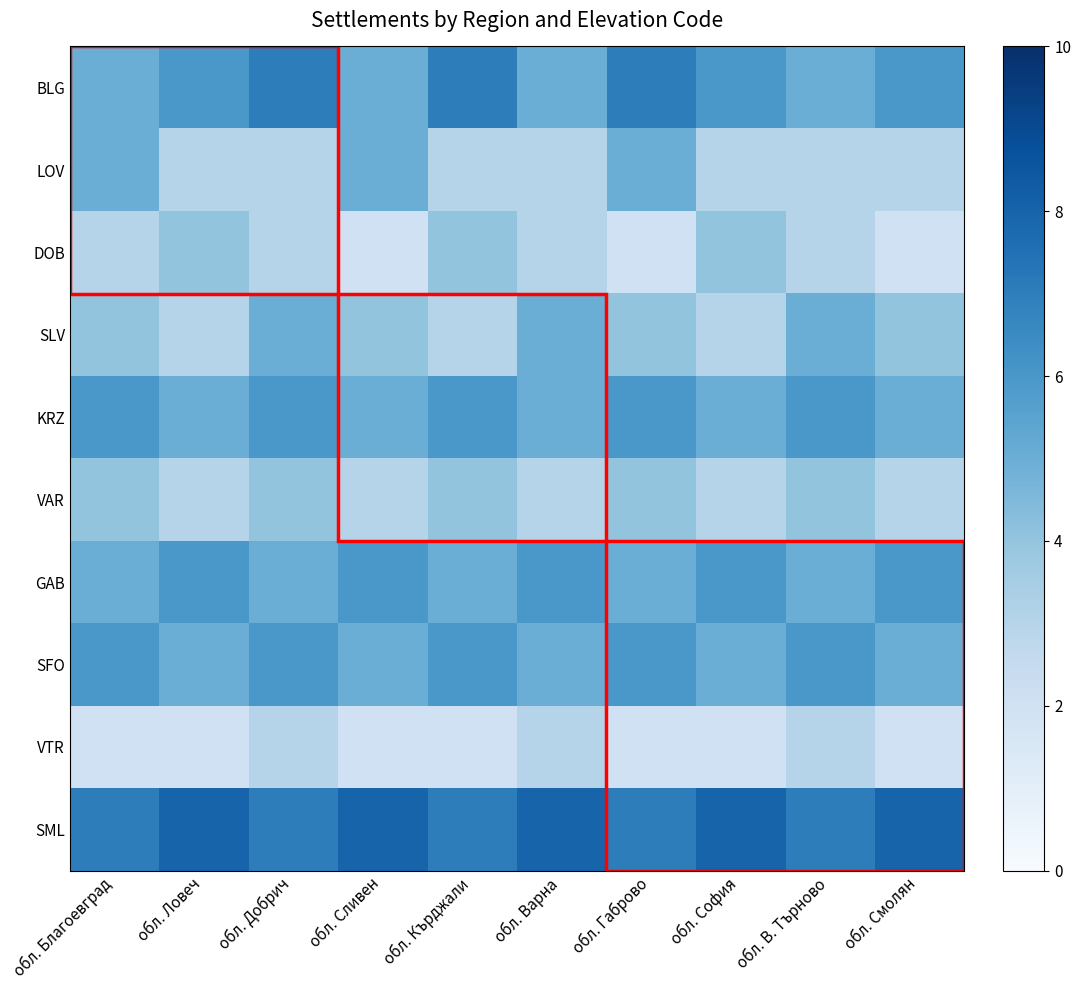

Reading left to right, what are all the values shown in this chart?

BLG: обл. Благоевград=5	обл. Ловеч=6	обл. Добрич=7	обл. Сливен=5	обл. Кърджали=7	обл. Варна=5	обл. Габрово=7	обл. София=6	обл. В. Търново=5	обл. Смолян=6
LOV: обл. Благоевград=5	обл. Ловеч=3	обл. Добрич=3	обл. Сливен=5	обл. Кърджали=3	обл. Варна=3	обл. Габрово=5	обл. София=3	обл. В. Търново=3	обл. Смолян=3
DOB: обл. Благоевград=3	обл. Ловеч=4	обл. Добрич=3	обл. Сливен=2	обл. Кърджали=4	обл. Варна=3	обл. Габрово=2	обл. София=4	обл. В. Търново=3	обл. Смолян=2
SLV: обл. Благоевград=4	обл. Ловеч=3	обл. Добрич=5	обл. Сливен=4	обл. Кърджали=3	обл. Варна=5	обл. Габрово=4	обл. София=3	обл. В. Търново=5	обл. Смолян=4
KRZ: обл. Благоевград=6	обл. Ловеч=5	обл. Добрич=6	обл. Сливен=5	обл. Кърджали=6	обл. Варна=5	обл. Габрово=6	обл. София=5	обл. В. Търново=6	обл. Смолян=5
VAR: обл. Благоевград=4	обл. Ловеч=3	обл. Добрич=4	обл. Сливен=3	обл. Кърджали=4	обл. Варна=3	обл. Габрово=4	обл. София=3	обл. В. Търново=4	обл. Смолян=3
GAB: обл. Благоевград=5	обл. Ловеч=6	обл. Добрич=5	обл. Сливен=6	обл. Кърджали=5	обл. Варна=6	обл. Габрово=5	обл. София=6	обл. В. Търново=5	обл. Смолян=6
SFO: обл. Благоевград=6	обл. Ловеч=5	обл. Добрич=6	обл. Сливен=5	обл. Кърджали=6	обл. Варна=5	обл. Габрово=6	обл. София=5	обл. В. Търново=6	обл. Смолян=5
VTR: обл. Благоевград=2	обл. Ловеч=2	обл. Добрич=3	обл. Сливен=2	обл. Кърджали=2	обл. Варна=3	обл. Габрово=2	обл. София=2	обл. В. Търново=3	обл. Смолян=2
SML: обл. Благоевград=7	обл. Ловеч=8	обл. Добрич=7	обл. Сливен=8	обл. Кърджали=7	обл. Варна=8	обл. Габрово=7	обл. София=8	обл. В. Търново=7	обл. Смолян=8